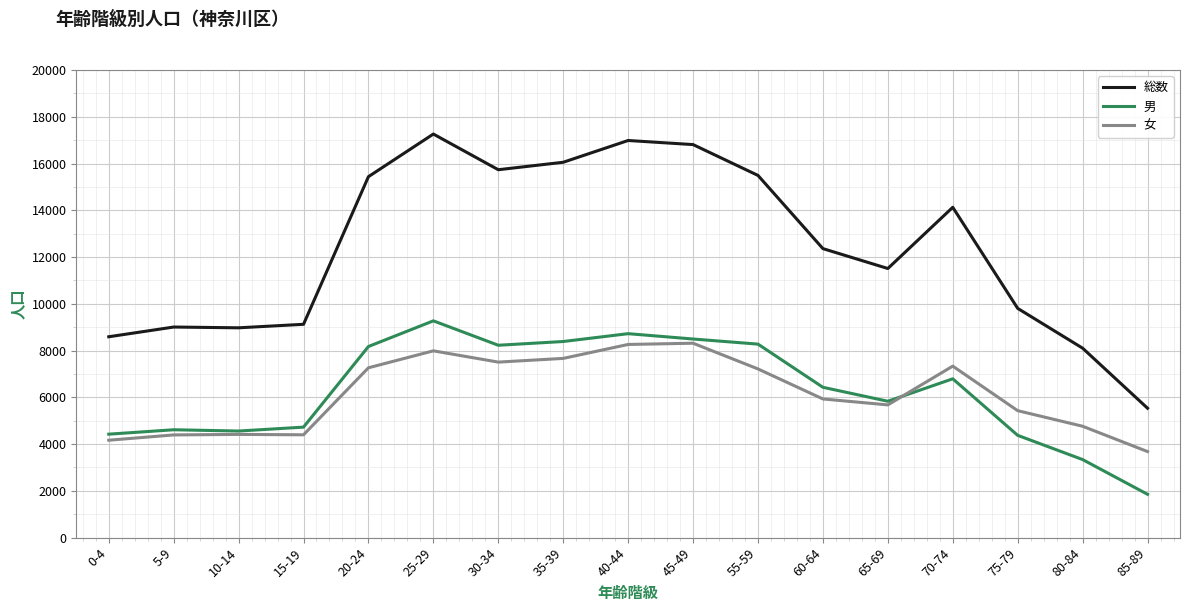

The value of 男 at 60-64 is 8434. True or false?

False